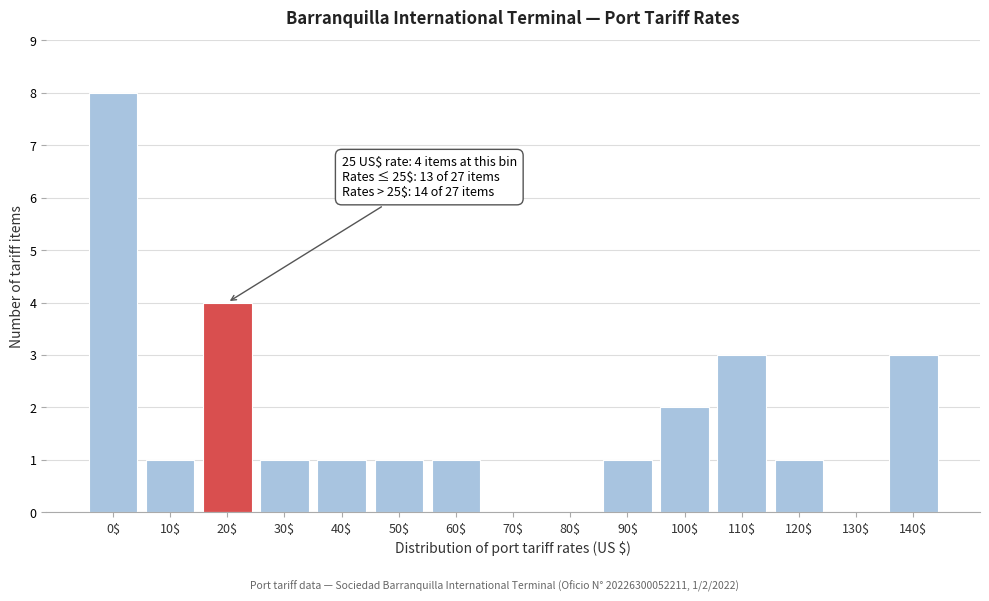

The chart shows a value of 13 at 0$. True or false?

False